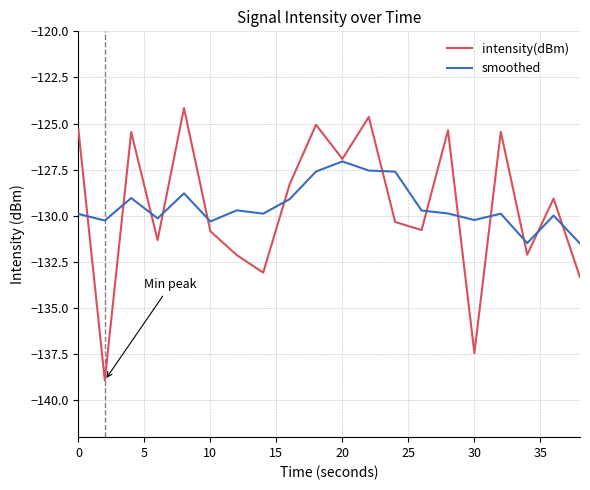

Rank the series by their maximum value, from highest to lowest.

intensity(dBm), smoothed